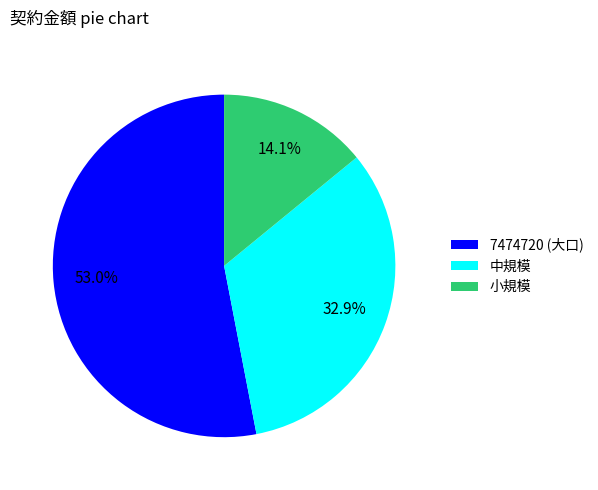

What is the smallest slice in the pie chart?

小規模